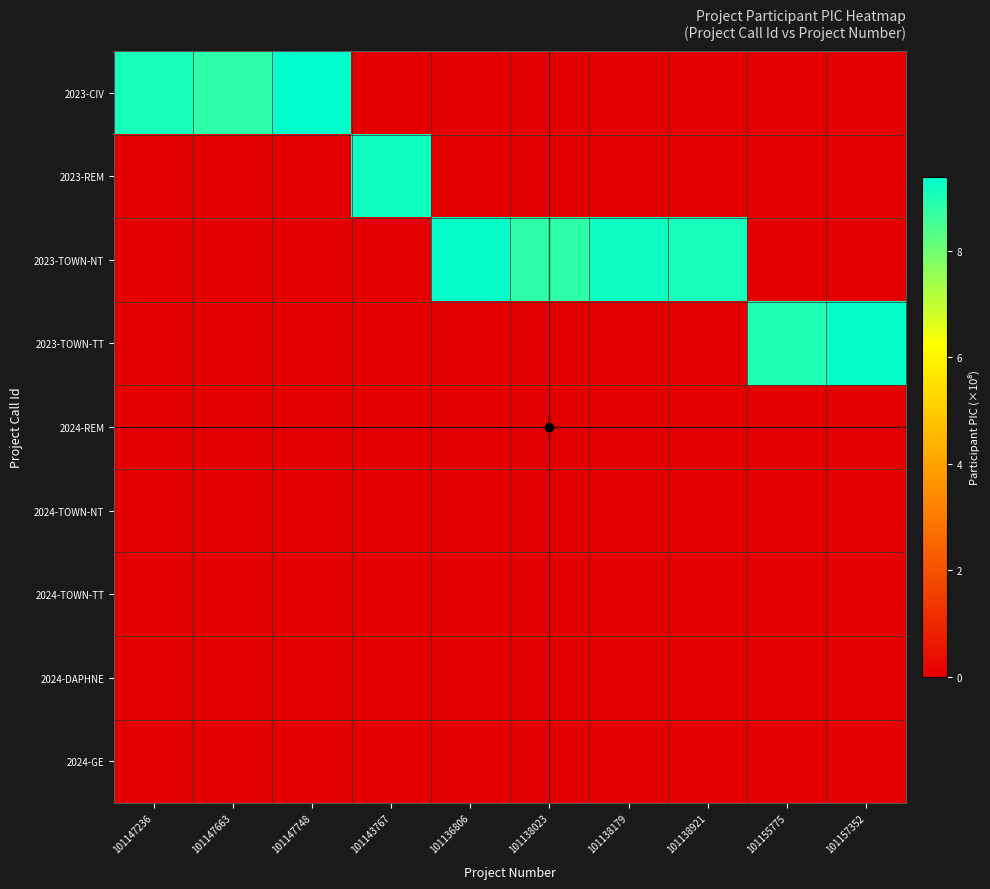

List the series in order of their peak value, lowest first.

2024-REM, 2024-TOWN-NT, 2024-TOWN-TT, 2024-DAPHNE, 2024-GE, 2023-REM, 2023-TOWN-TT, 2023-TOWN-NT, 2023-CIV